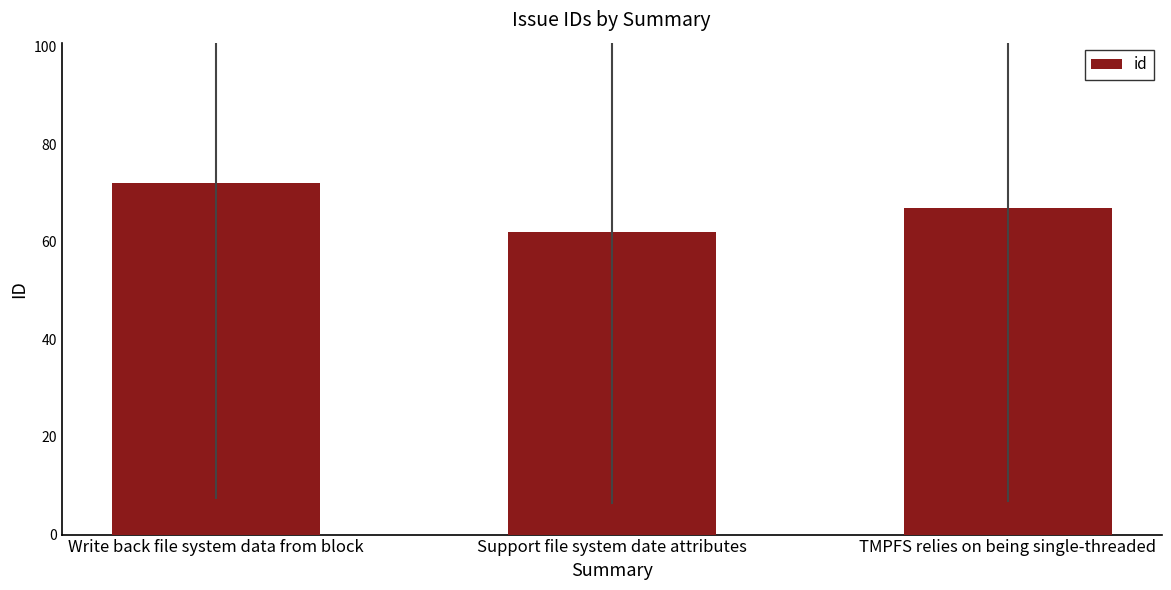

Read the value at Support file system date attributes.

62